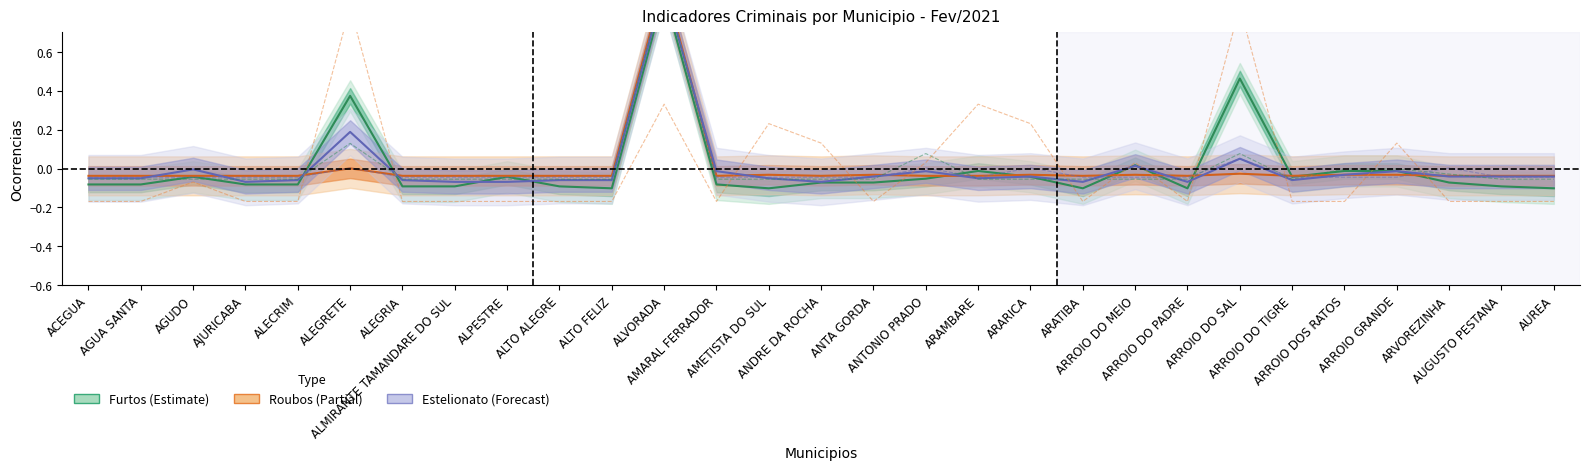

True or false: Furto de Veiculo has a value of 0.0 at ARARICA.

False